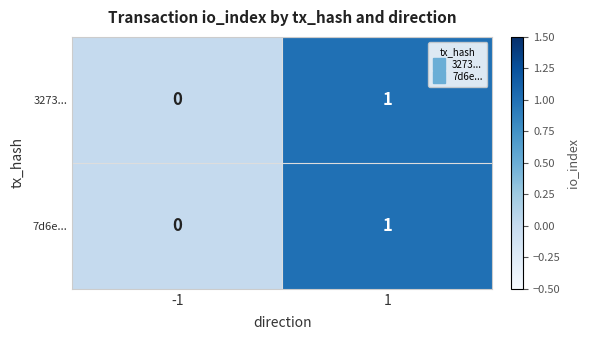

Rank the categories by 3273... value from highest to lowest.

1, -1